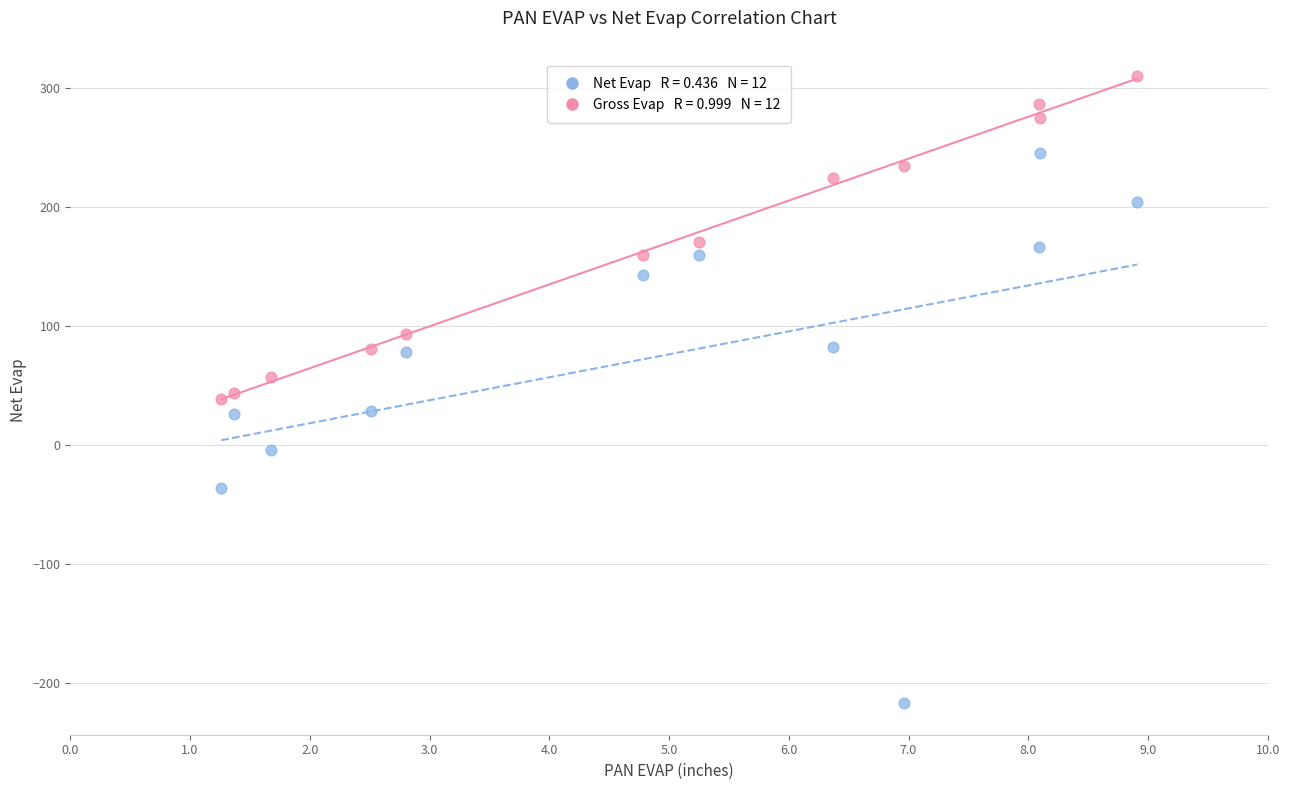

Across all data points, what is the range of X values (max minus min)?

7.7